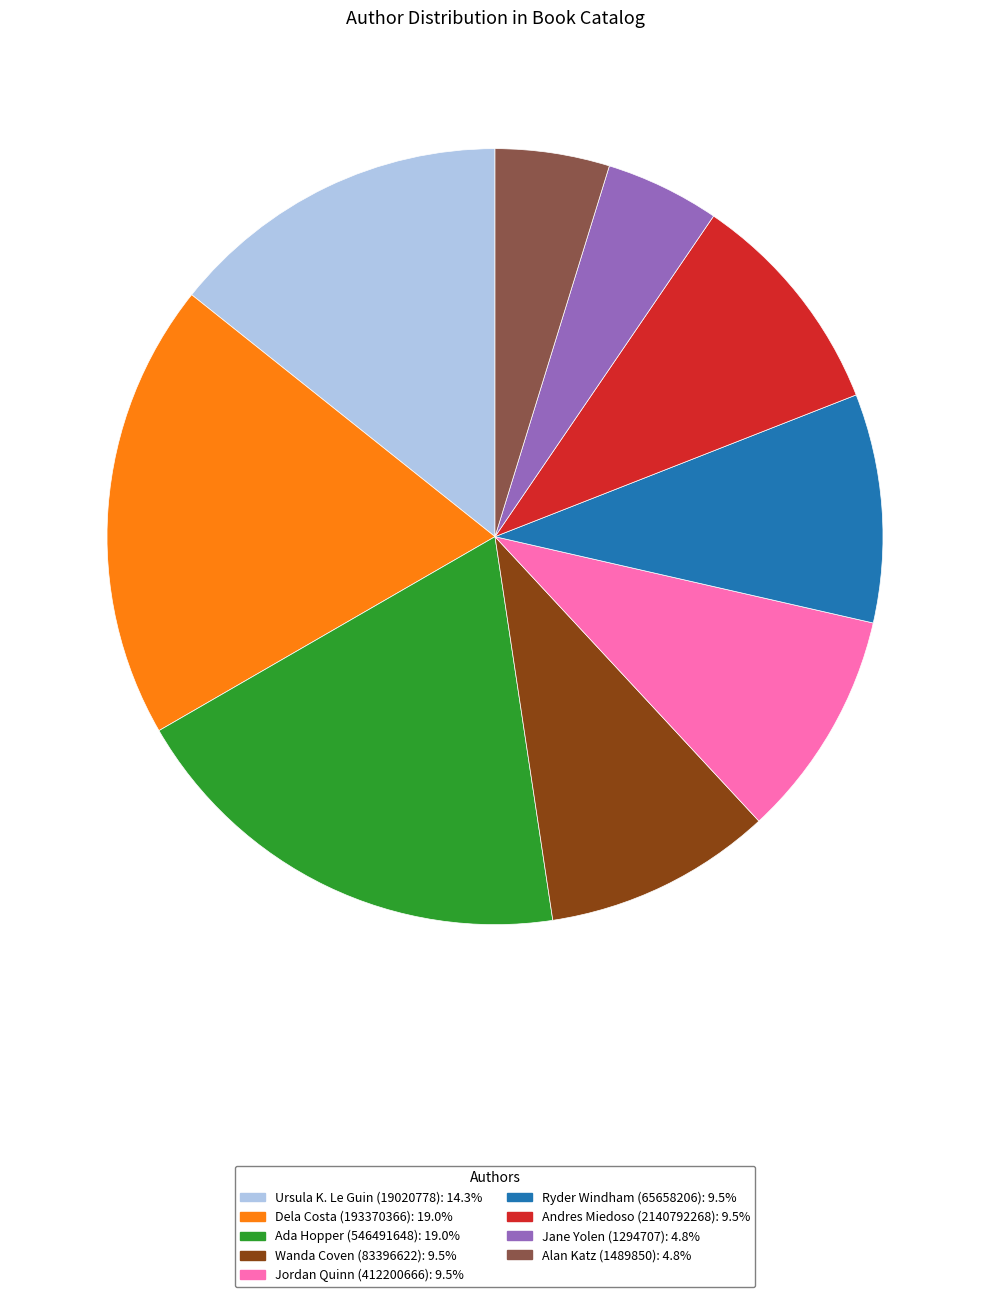

Does Andres Miedoso (2140792268): 9.5% represent more than half of the total?

No